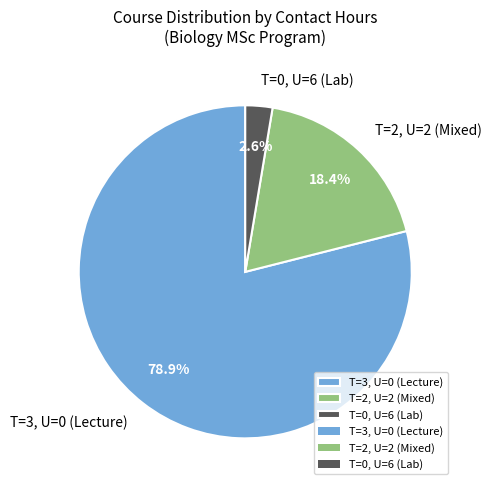

What is the total percentage of T=3, U=0 and T=2, U=2?

97.4%